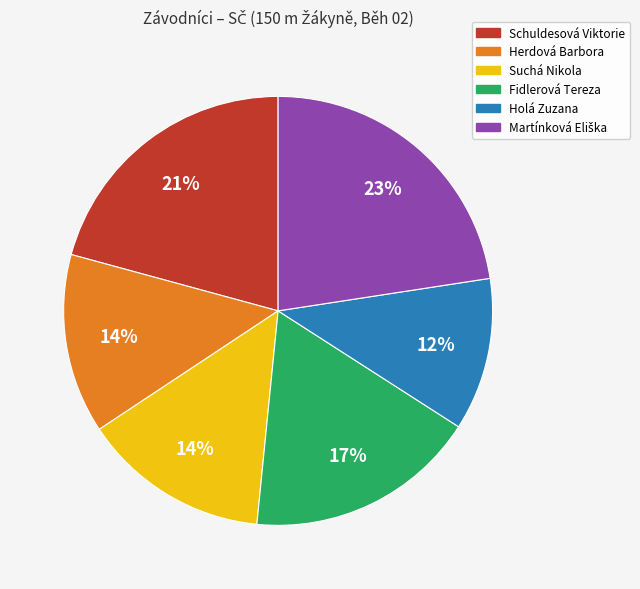

How many segments does this pie chart have?

6